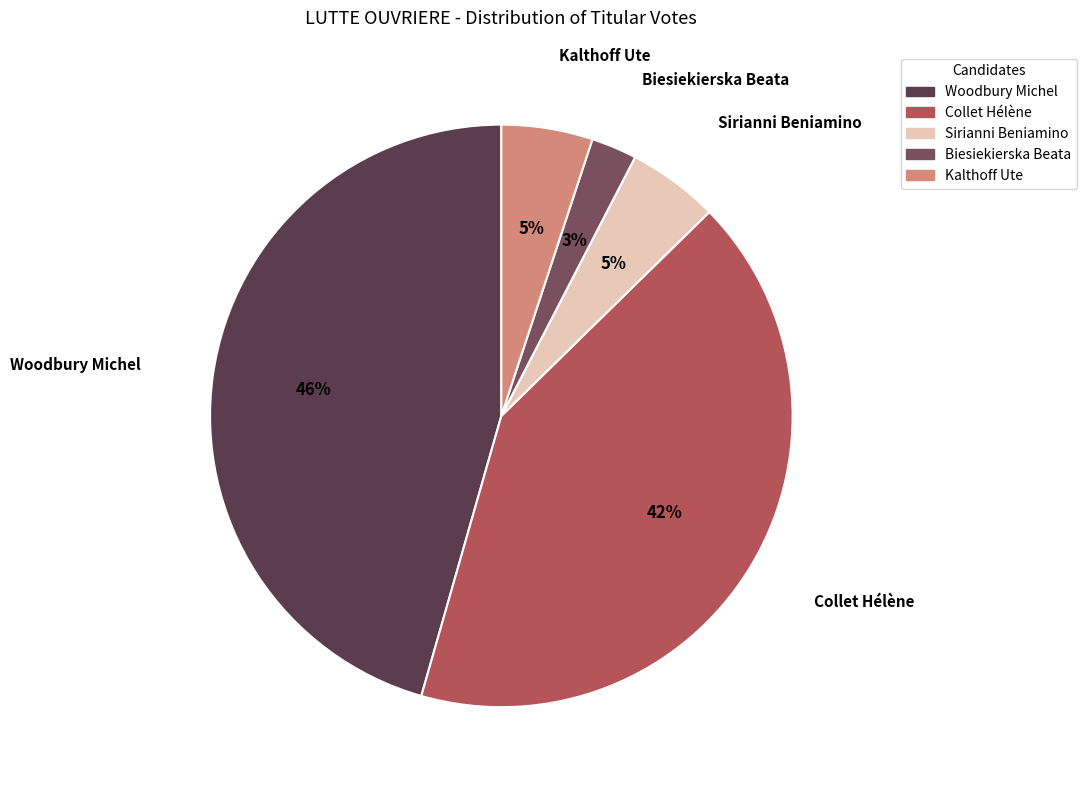

Is Woodbury Michel the majority of the pie?

No